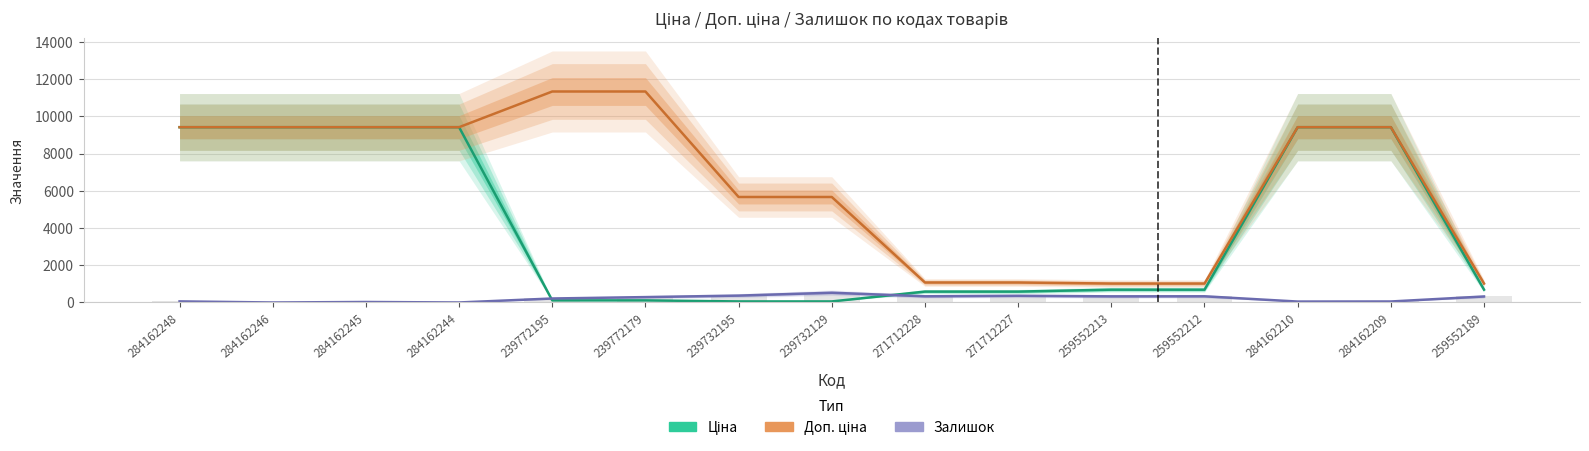

Does the chart contain stacked bars?

No